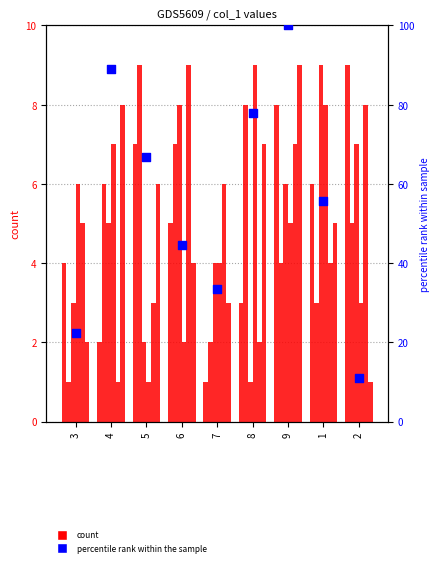

At which category is the sum across all series the highest?

9